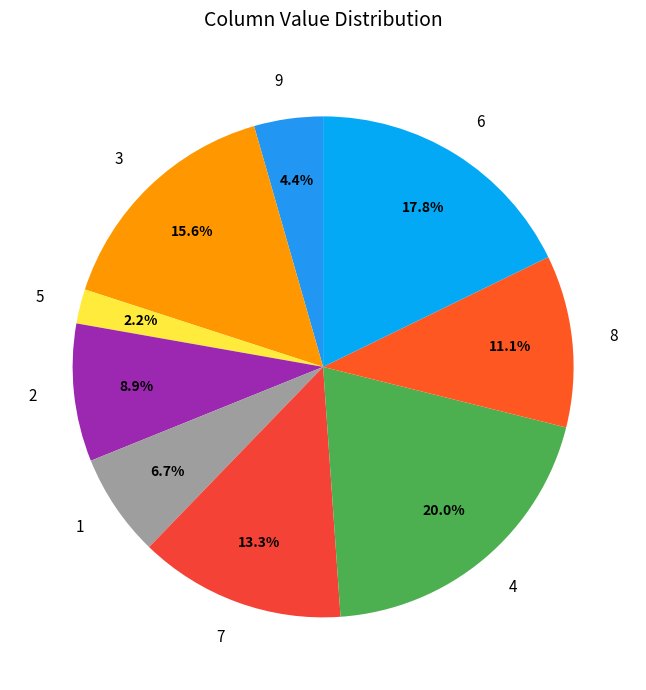

Is there a majority slice in this chart?

No